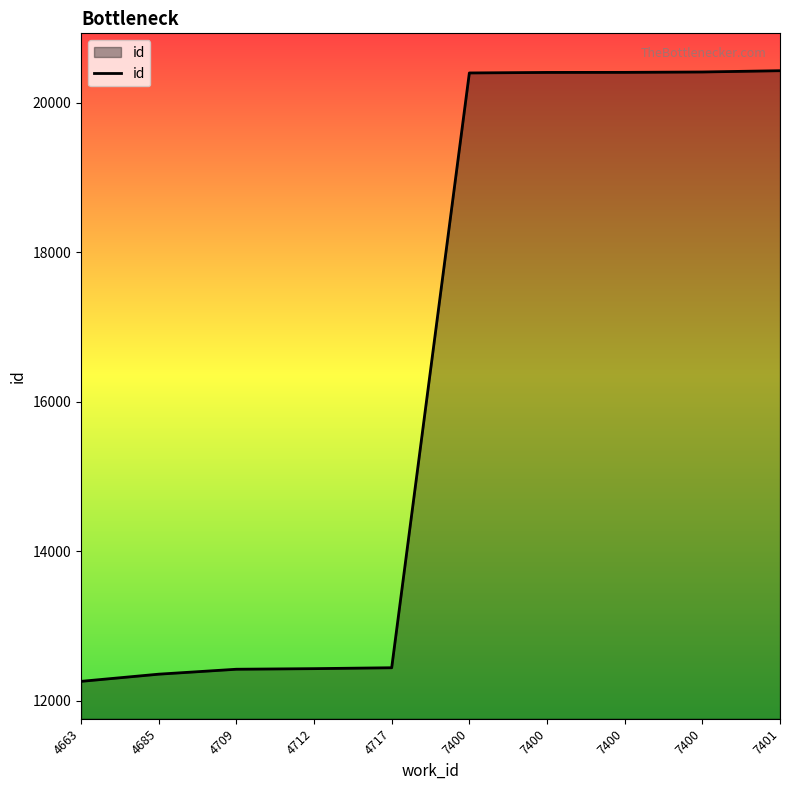

Does the chart display data point markers on the line(s)?

No